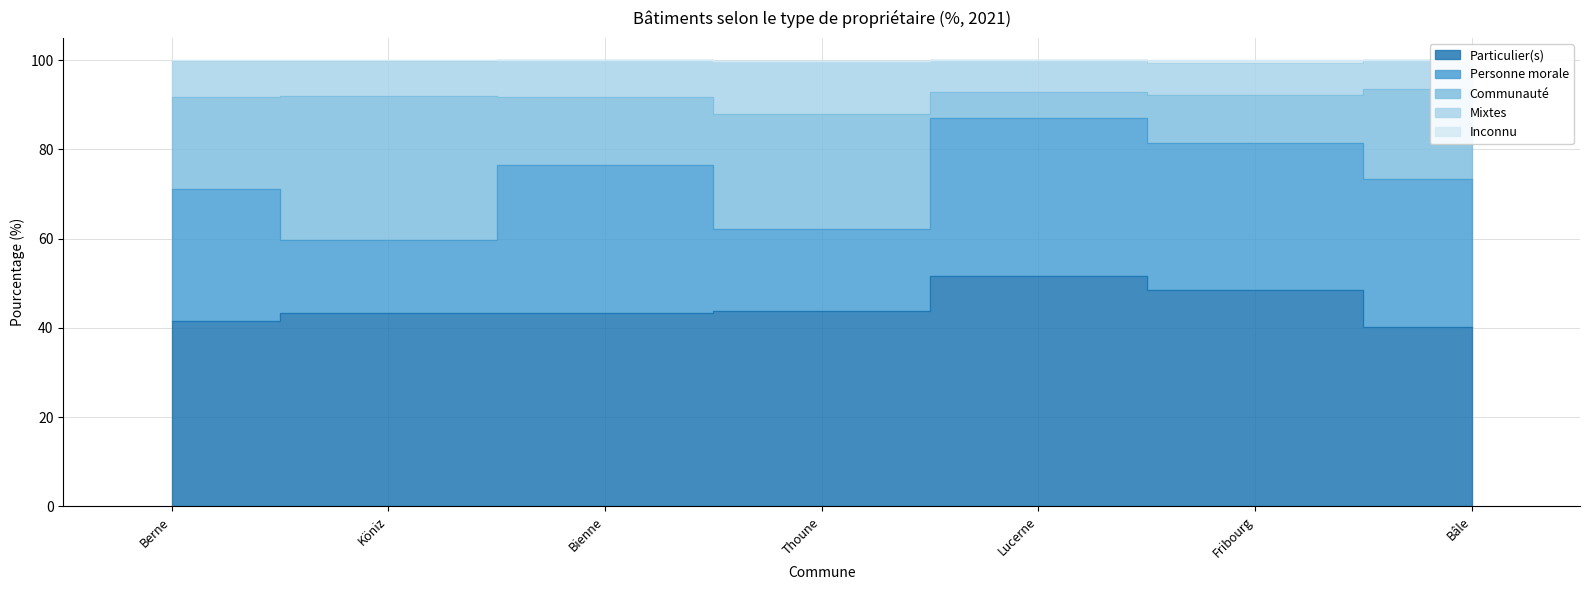

What is the lowest value of the Particulier(s) series?

40.3